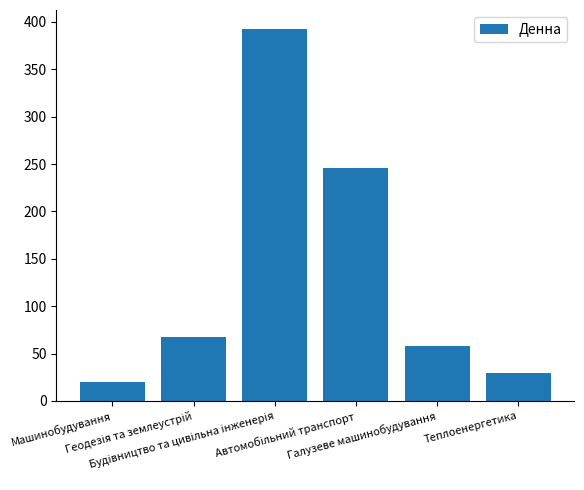

What is the value of the 3rd bar from the left?

393